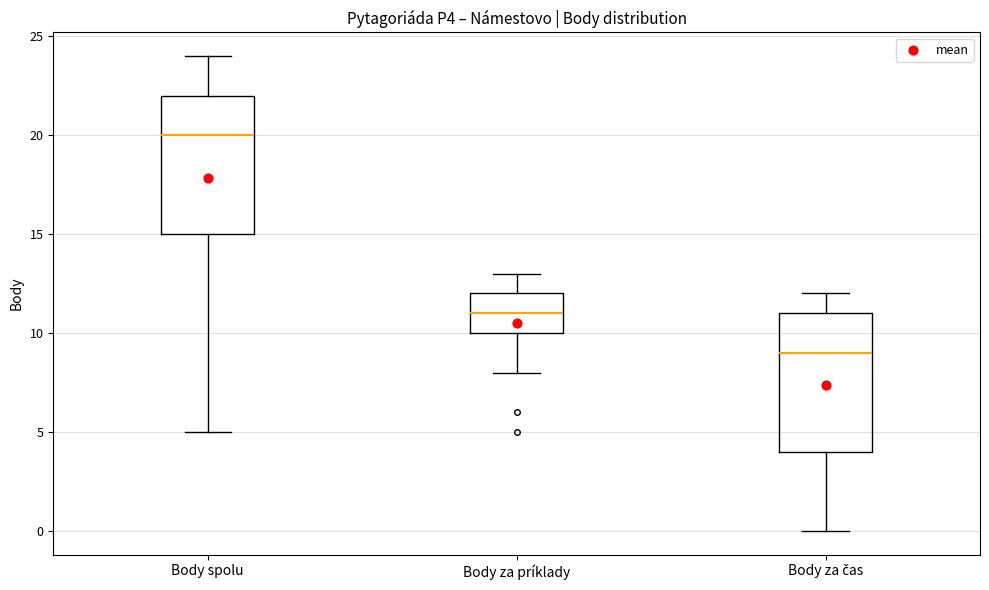

Reading left to right, transcribe this box plot: for each box, give where its median line is, the range the box spans, and where its two whiskers end, as read against the y-axis. The values are not printed on the chart, so give them approximately, as read against the axis.

Body spolu: median 20, box 15 to 22, whiskers 5 to 24
Body za príklady: median 11, box 10 to 12, whiskers 8 to 13
Body za čas: median 9, box 4 to 11, whiskers 0 to 12